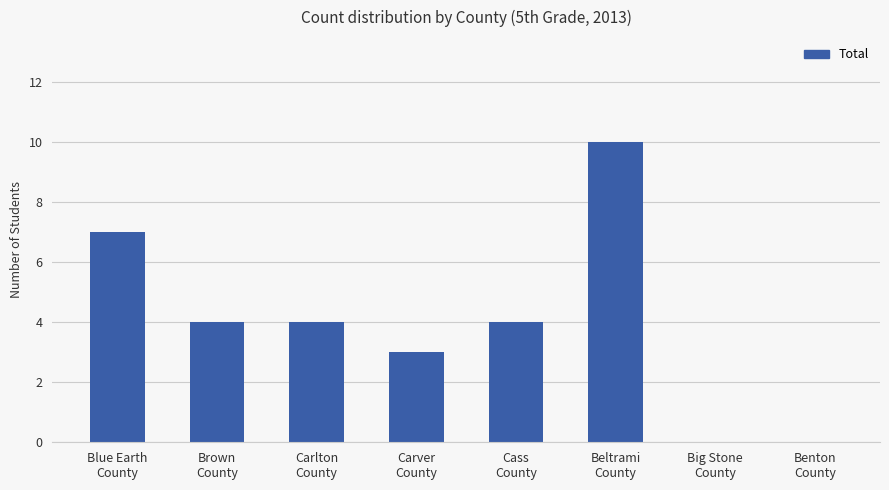

What is the approximate value at Carver
County, to the nearest 5?

5